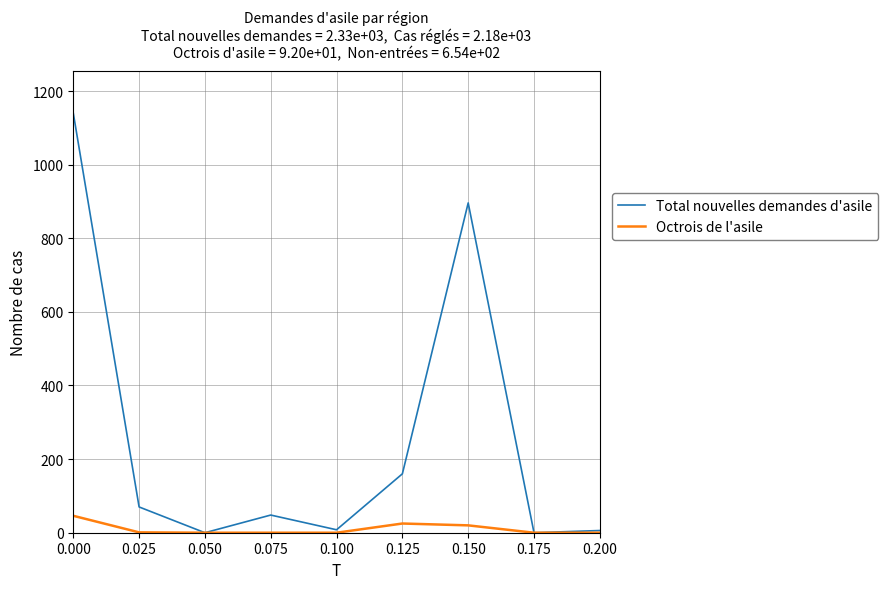

Which series has the largest range (max minus min)?

Total nouvelles demandes d'asile